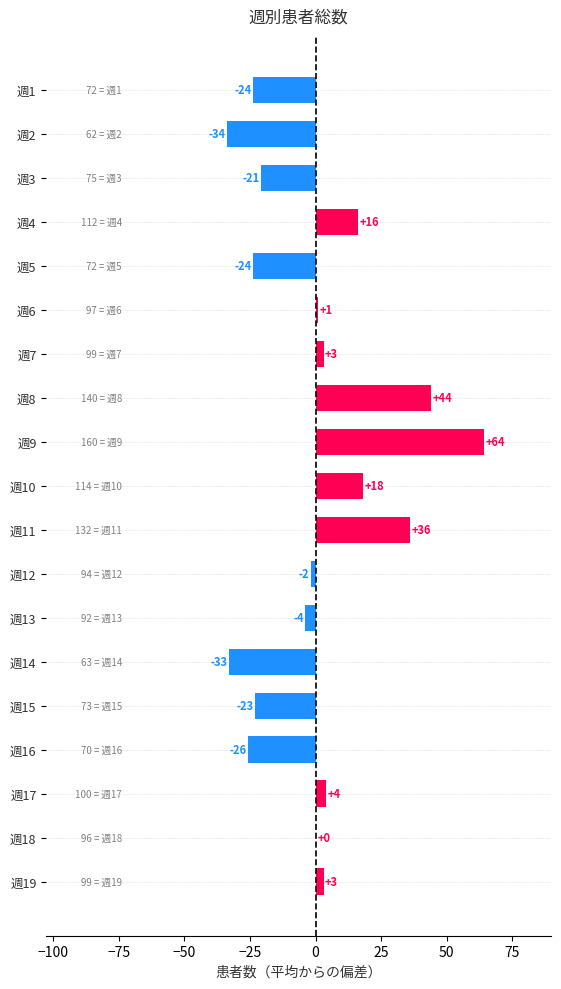

Are the bars horizontal?

Yes